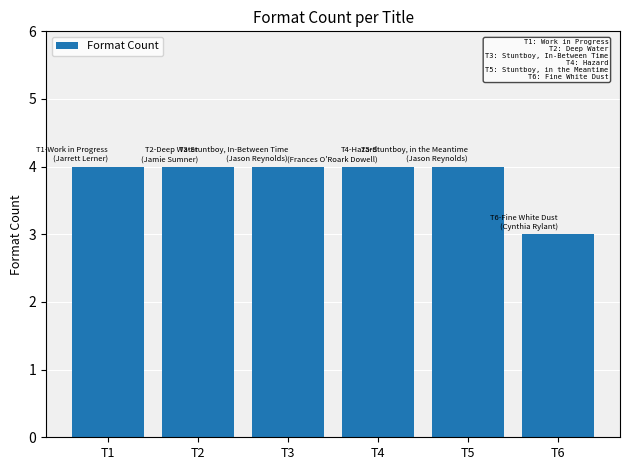

At which label is the value closest to 3?

T6